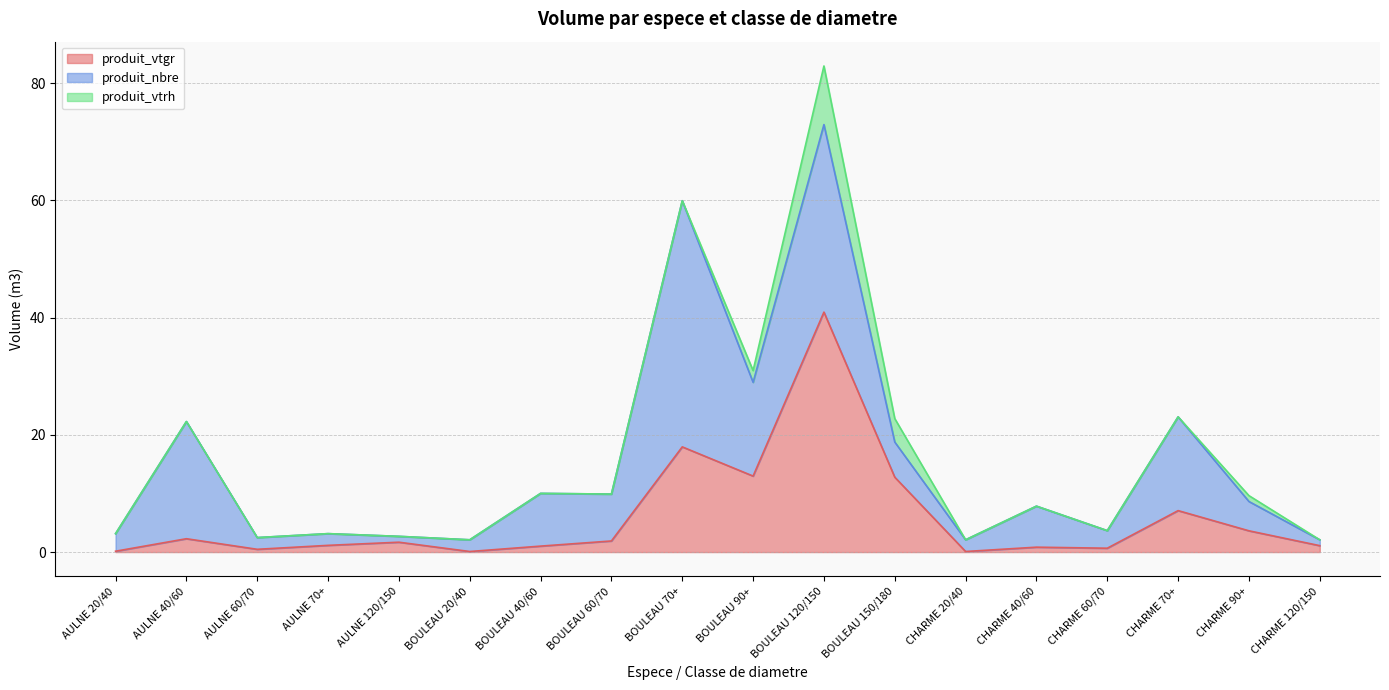

Reading left to right, extract all data points from this chart.

produit_vtgr: AULNE 20/40=0.1	AULNE 40/60=2.3	AULNE 60/70=0.5	AULNE 70+=1.1	AULNE 120/150=1.7	BOULEAU 20/40=0.1	BOULEAU 40/60=1.0	BOULEAU 60/70=1.9	BOULEAU 70+=18.0	BOULEAU 90+=13.0	BOULEAU 120/150=40.9	BOULEAU 150/180=12.8	CHARME 20/40=0.1	CHARME 40/60=0.8	CHARME 60/70=0.7	CHARME 70+=7.1	CHARME 90+=3.6	CHARME 120/150=1.1
produit_nbre: AULNE 20/40=3.0	AULNE 40/60=20.0	AULNE 60/70=2.0	AULNE 70+=2.0	AULNE 120/150=1.0	BOULEAU 20/40=2.0	BOULEAU 40/60=9.0	BOULEAU 60/70=8.0	BOULEAU 70+=42.0	BOULEAU 90+=16.0	BOULEAU 120/150=32.0	BOULEAU 150/180=6.0	CHARME 20/40=2.0	CHARME 40/60=7.0	CHARME 60/70=3.0	CHARME 70+=16.0	CHARME 90+=5.0	CHARME 120/150=1.0
produit_vtrh: AULNE 20/40=0.0	AULNE 40/60=0.0	AULNE 60/70=0.0	AULNE 70+=0.0	AULNE 120/150=0.0	BOULEAU 20/40=0.0	BOULEAU 40/60=0.0	BOULEAU 60/70=0.0	BOULEAU 70+=0.0	BOULEAU 90+=2.0	BOULEAU 120/150=10.0	BOULEAU 150/180=4.0	CHARME 20/40=0.0	CHARME 40/60=0.0	CHARME 60/70=0.0	CHARME 70+=0.0	CHARME 90+=1.0	CHARME 120/150=0.0